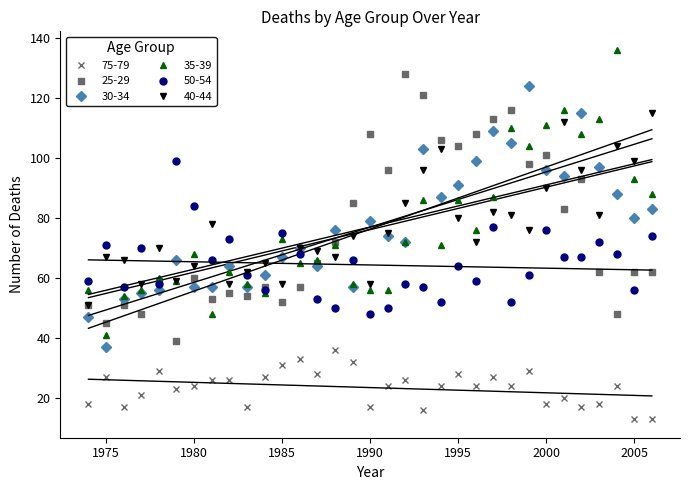

What value does the 50-54 series have at 2000, to the nearest 10?

80